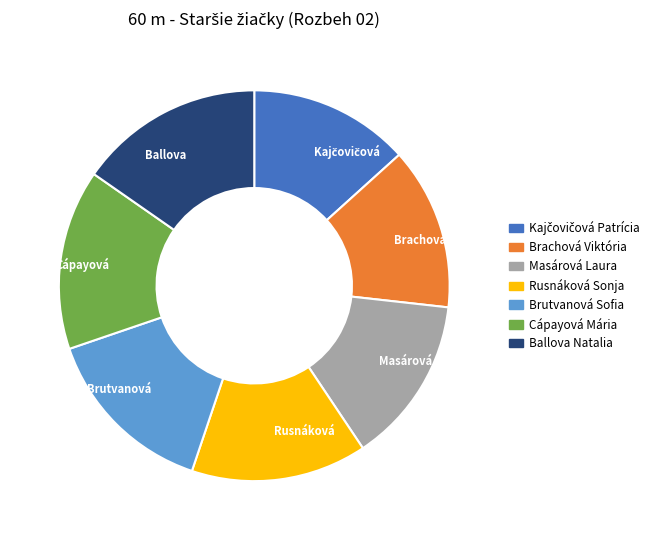

How many slices are in this pie chart?

7